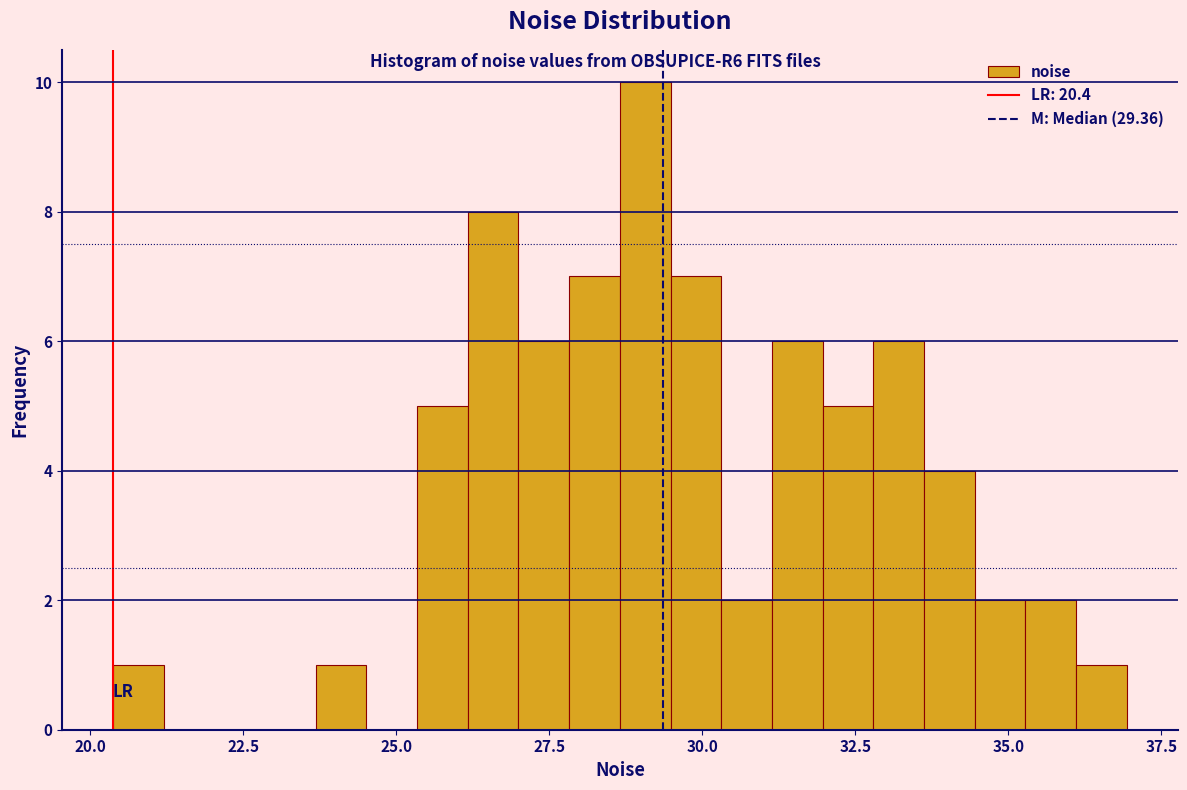

Read against the x-axis, roughly where is the centre of the tallest bar?

29.0